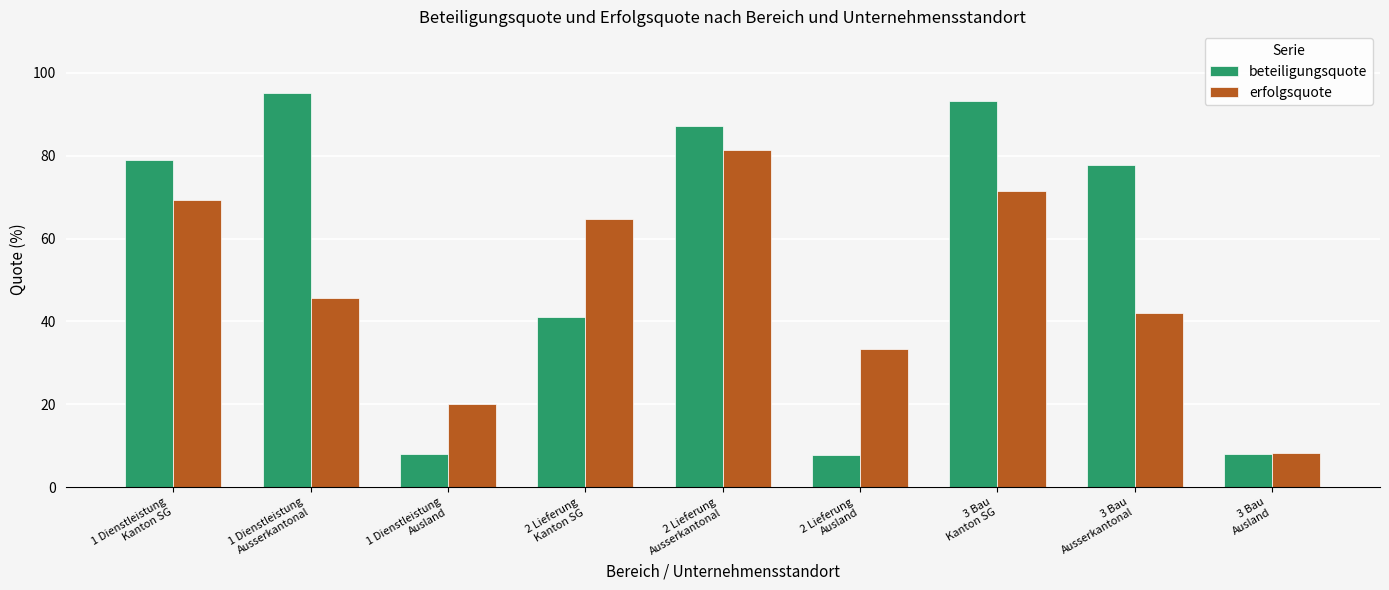

Which series has the largest range (max minus min)?

beteiligungsquote